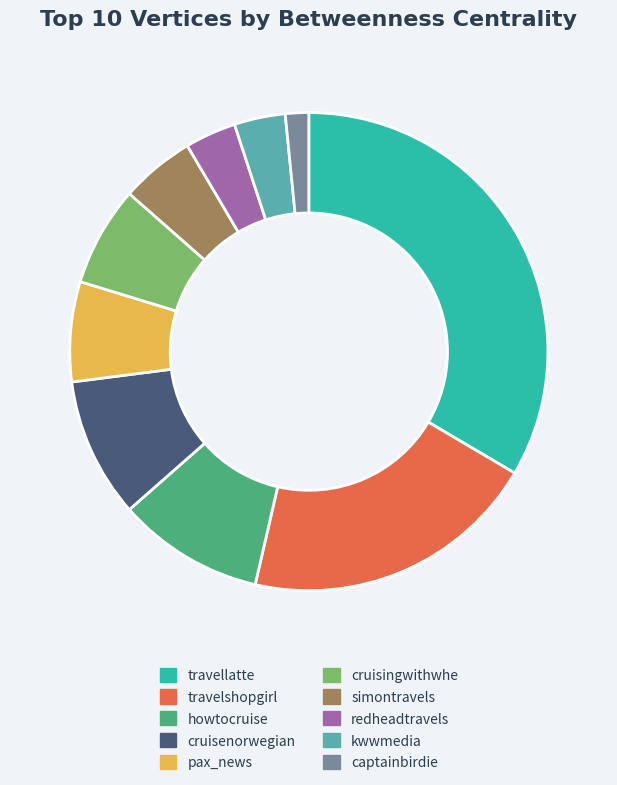

How many slices are in this pie chart?

10